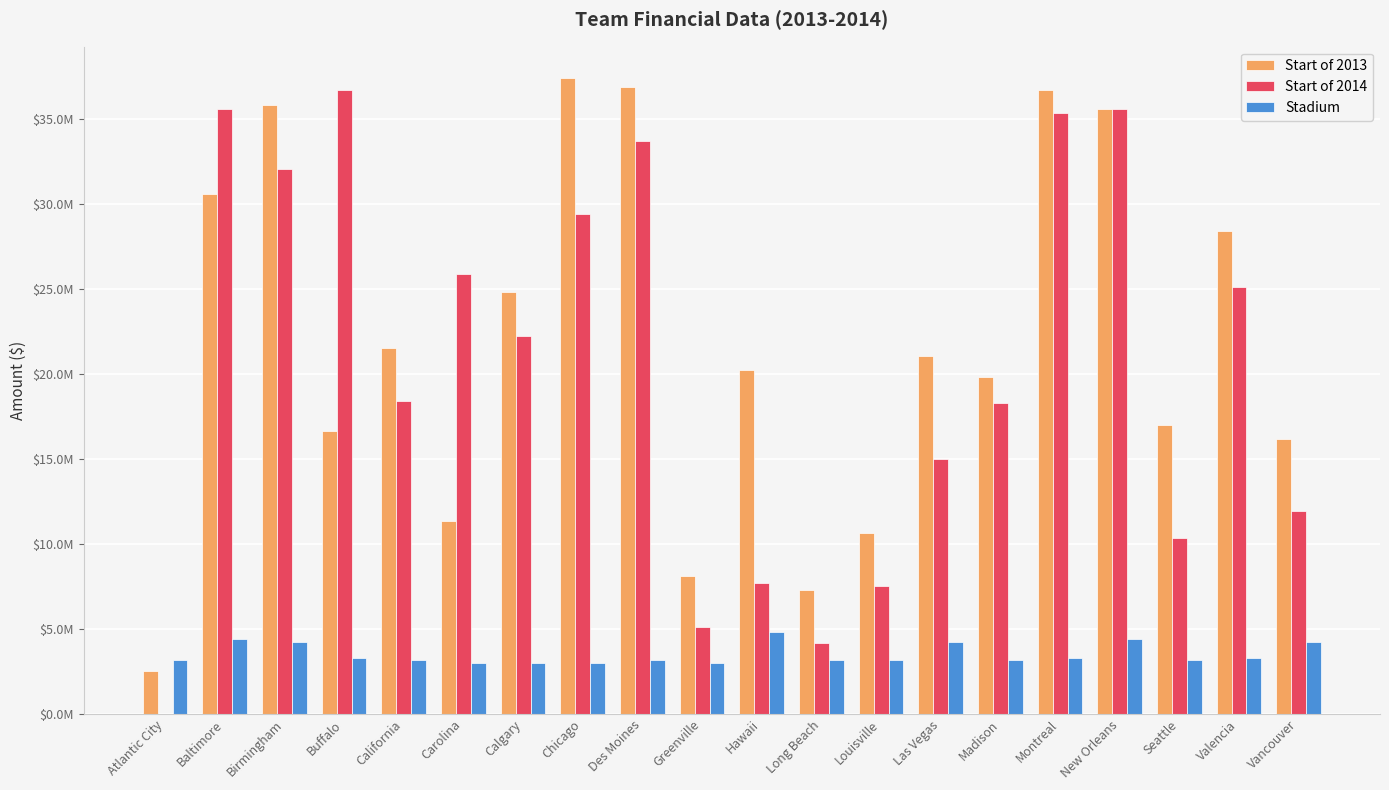

What are all the series names shown in the legend?

Start of 2013, Start of 2014, Stadium